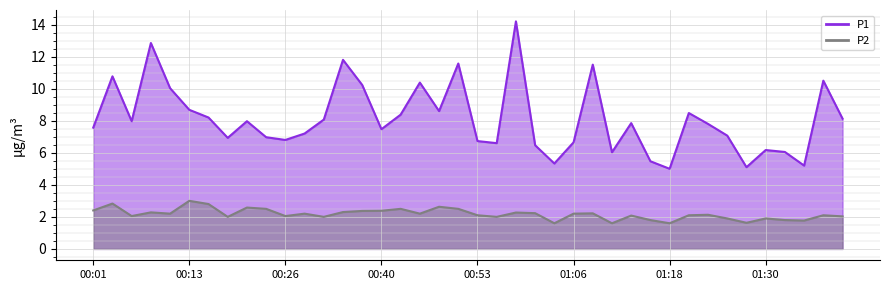

What is the difference between the second highest and second lowest values in the P1_line series?

7.8